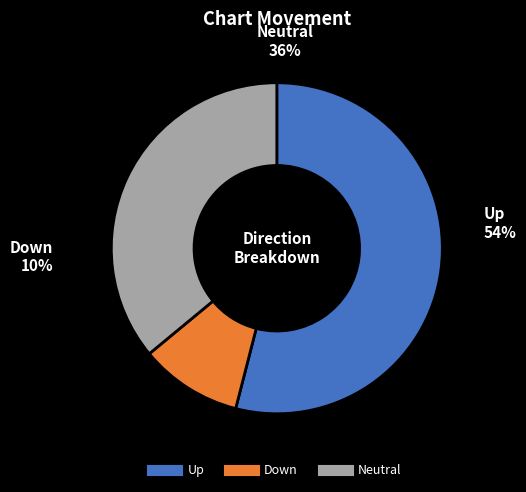

Does up represent more than half of the total?

Yes